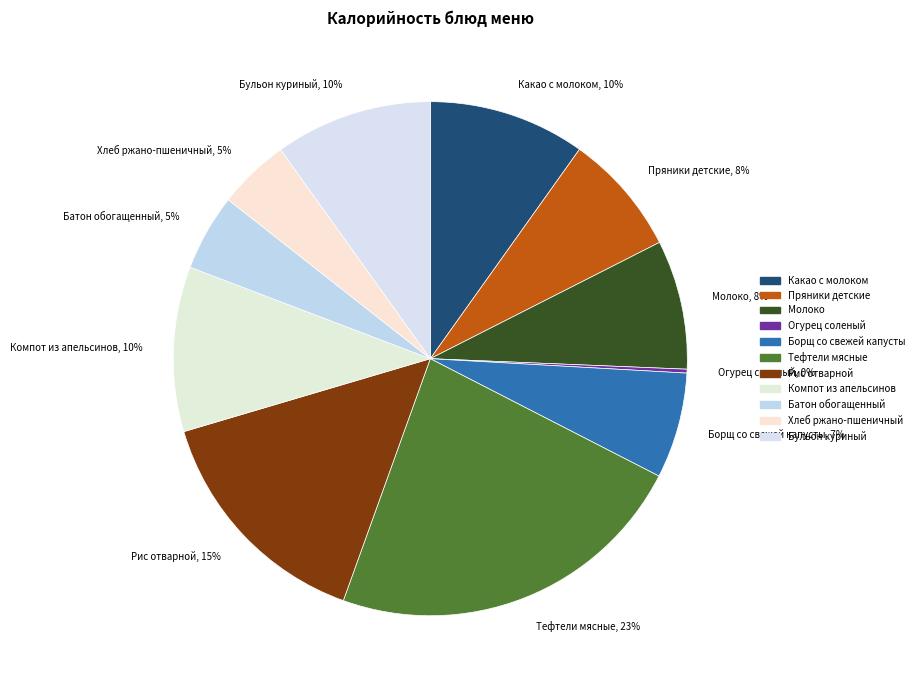

To the nearest percent, what is the combined percentage of Компот из апельсинов, 10% and Рис отварной, 15%?

25%